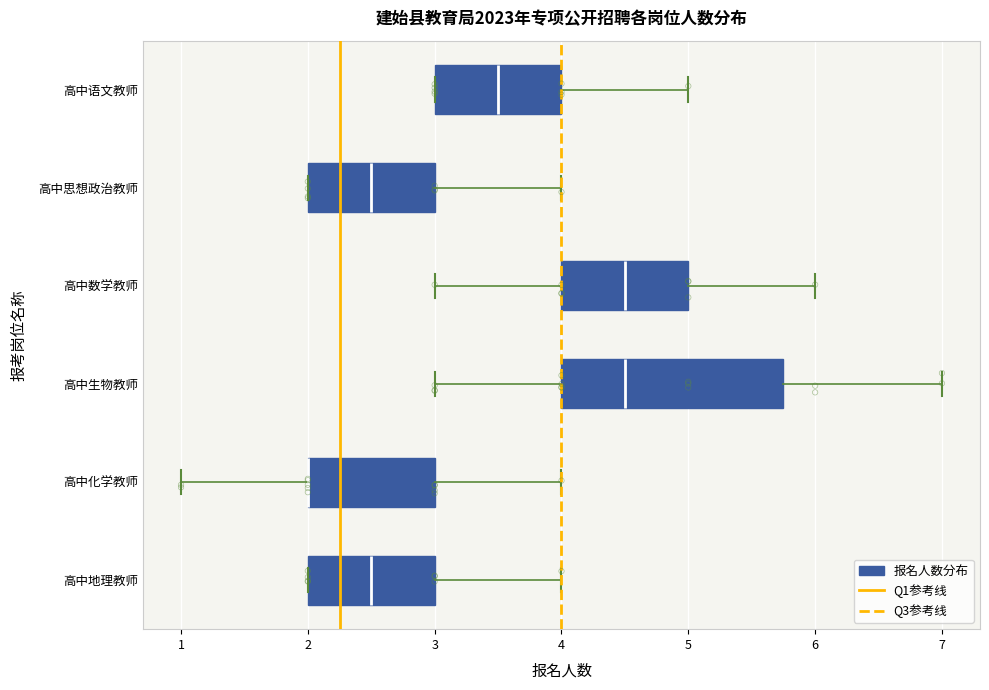

Comparing the boxes themselves (not the whiskers), which one is the widest?

高中生物教师